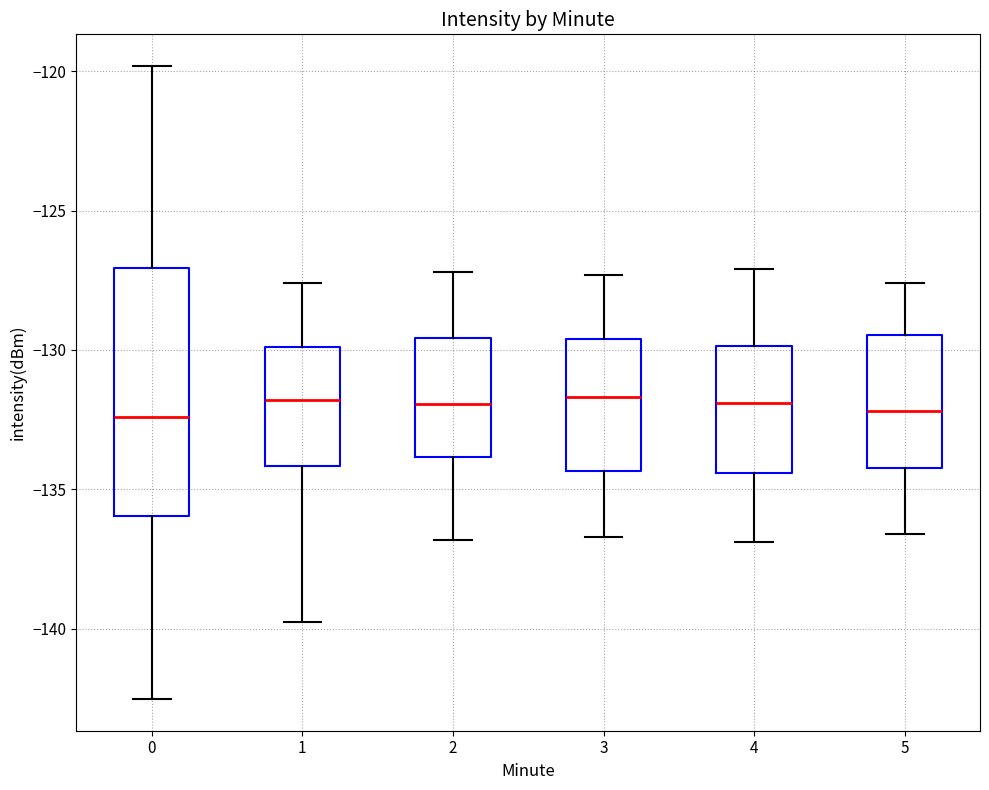

Reading left to right, read every box against the y-axis: the position of its median line, the range the box covers, and the ends of its whiskers. The values are not printed on the chart, so give them approximately, as read against the axis.

0: median -132.5, box -136.0 to -127.0, whiskers -142.5 to -120.0
1: median -132.0, box -134.0 to -130.0, whiskers -140.0 to -127.5
2: median -132.0, box -134.0 to -129.5, whiskers -137.0 to -127.0
3: median -131.5, box -134.5 to -129.5, whiskers -136.5 to -127.5
4: median -132.0, box -134.5 to -130.0, whiskers -137.0 to -127.0
5: median -132.0, box -134.0 to -129.5, whiskers -136.5 to -127.5